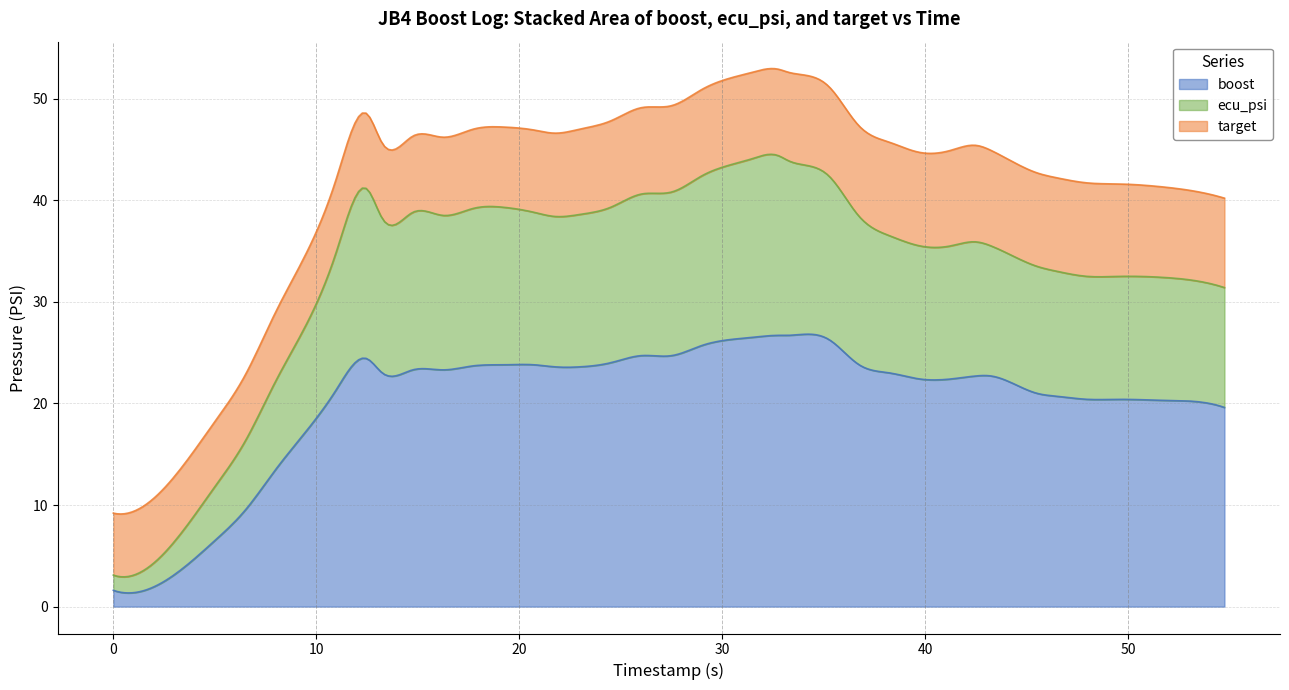

Is it true that ecu_psi equals 5.1 at 15?

False